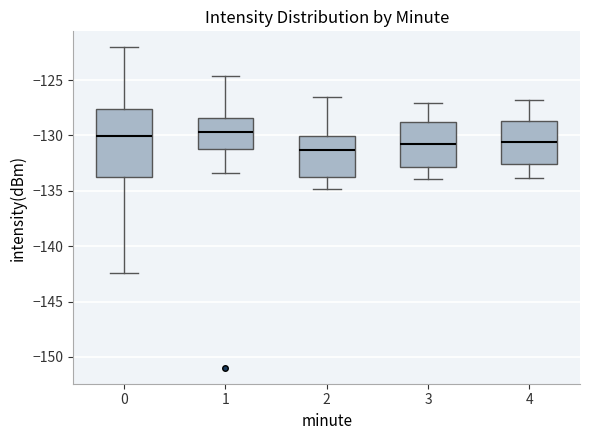

Where is the upper edge of the box at x = 1 on the y-axis? The values are not printed on the chart, so give them approximately, as read against the axis.

-128.5